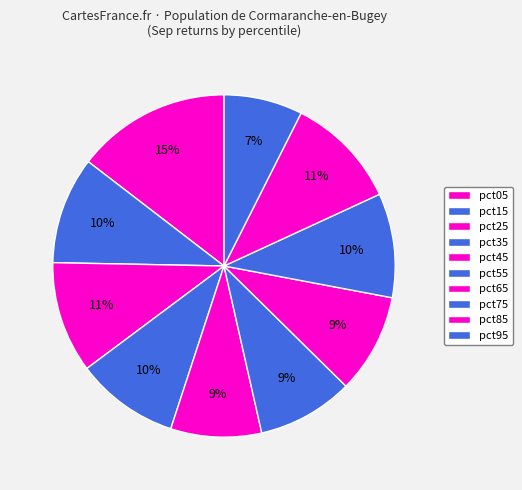

True or false: pct35 accounts for 10% of the total.

True